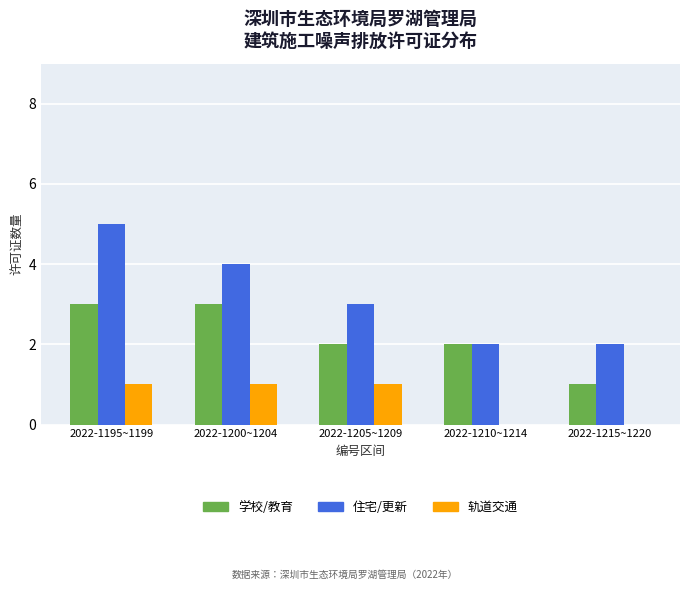

Reading left to right, what are all the values shown in this chart?

学校/教育: 2022-1195~1199=3	2022-1200~1204=3	2022-1205~1209=2	2022-1210~1214=2	2022-1215~1220=1
住宅/更新: 2022-1195~1199=5	2022-1200~1204=4	2022-1205~1209=3	2022-1210~1214=2	2022-1215~1220=2
轨道交通: 2022-1195~1199=1	2022-1200~1204=1	2022-1205~1209=1	2022-1210~1214=0	2022-1215~1220=0